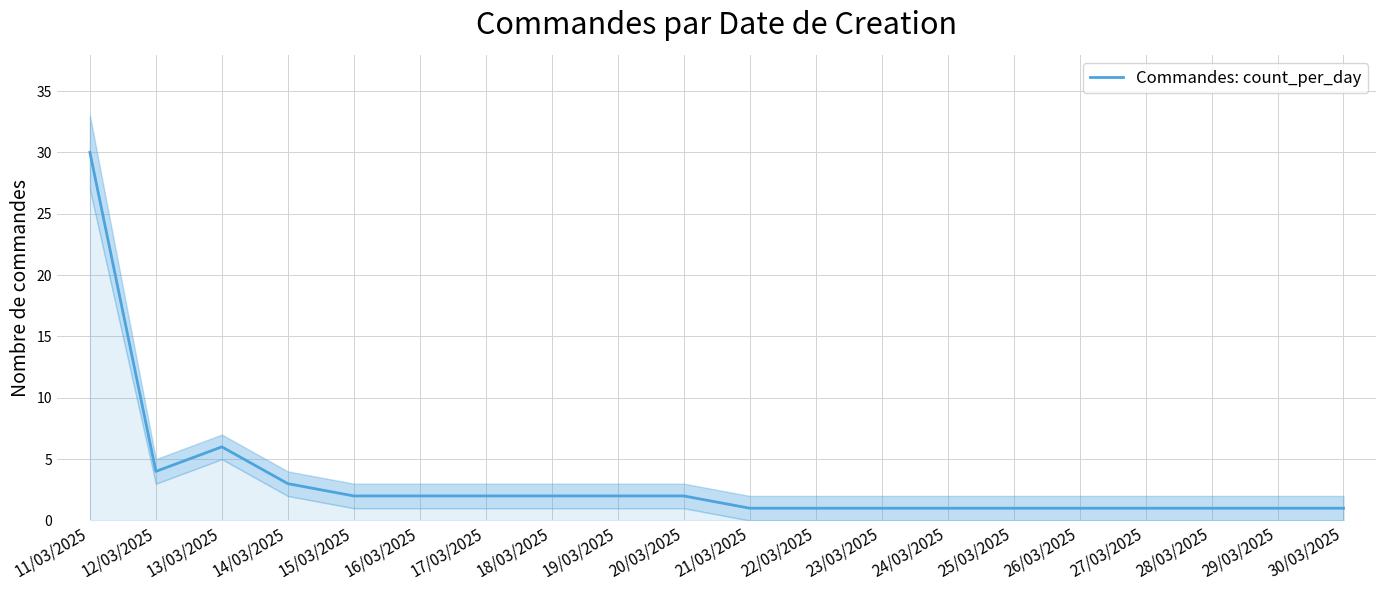

What is the average value?

3